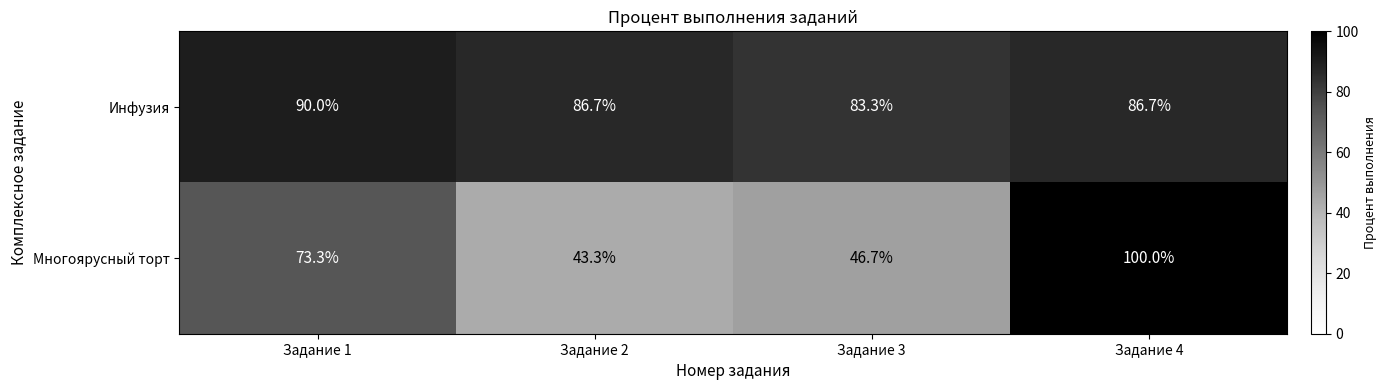

What is the difference between the maximum and minimum values in the Многоярусный торт series?

56.7